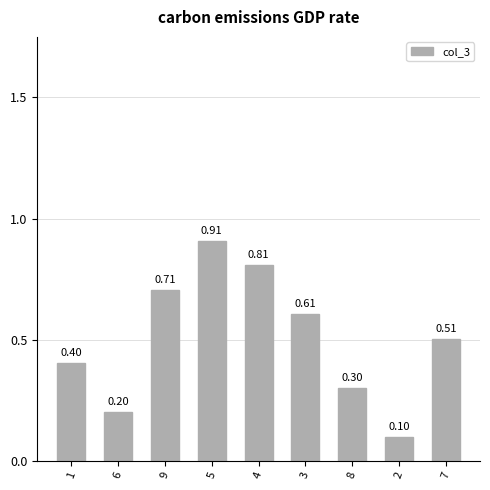

Rank the categories by value from highest to lowest.

5, 4, 9, 3, 7, 1, 8, 6, 2